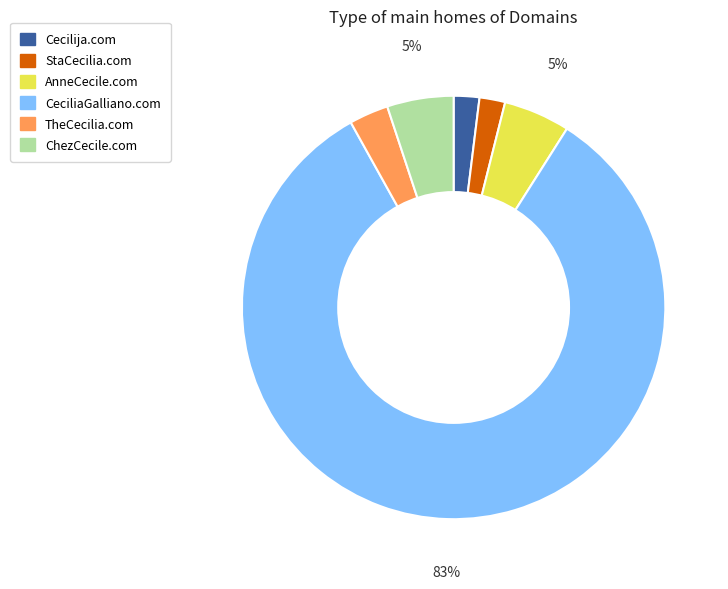

Count the number of slices in the pie.

6